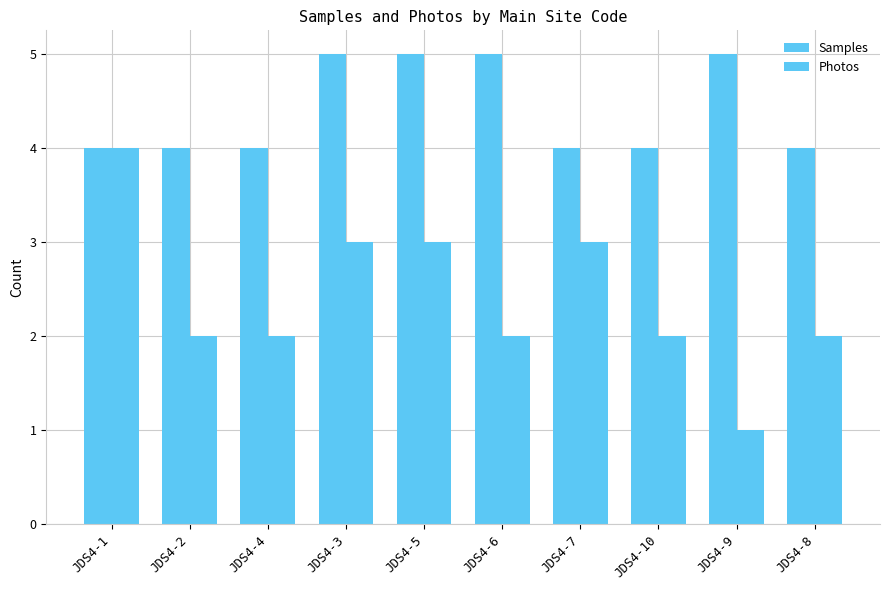

How many groups of bars are there?

10